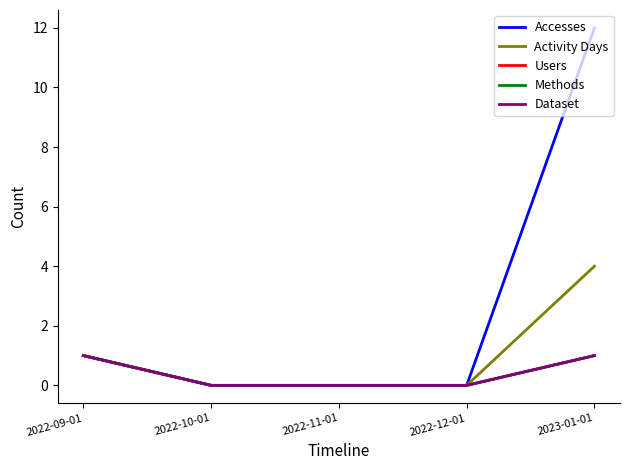

How many lines are shown in the chart?

5